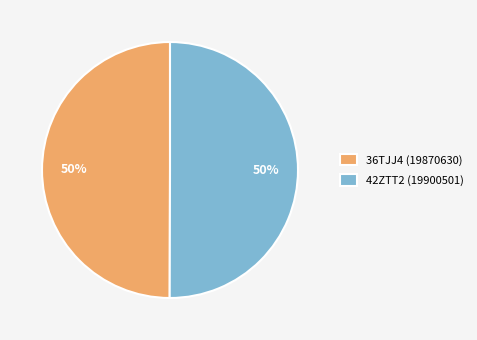

To the nearest percent, what is the combined percentage of 42ZTT2 (19900501) and 36TJJ4 (19870630)?

100%